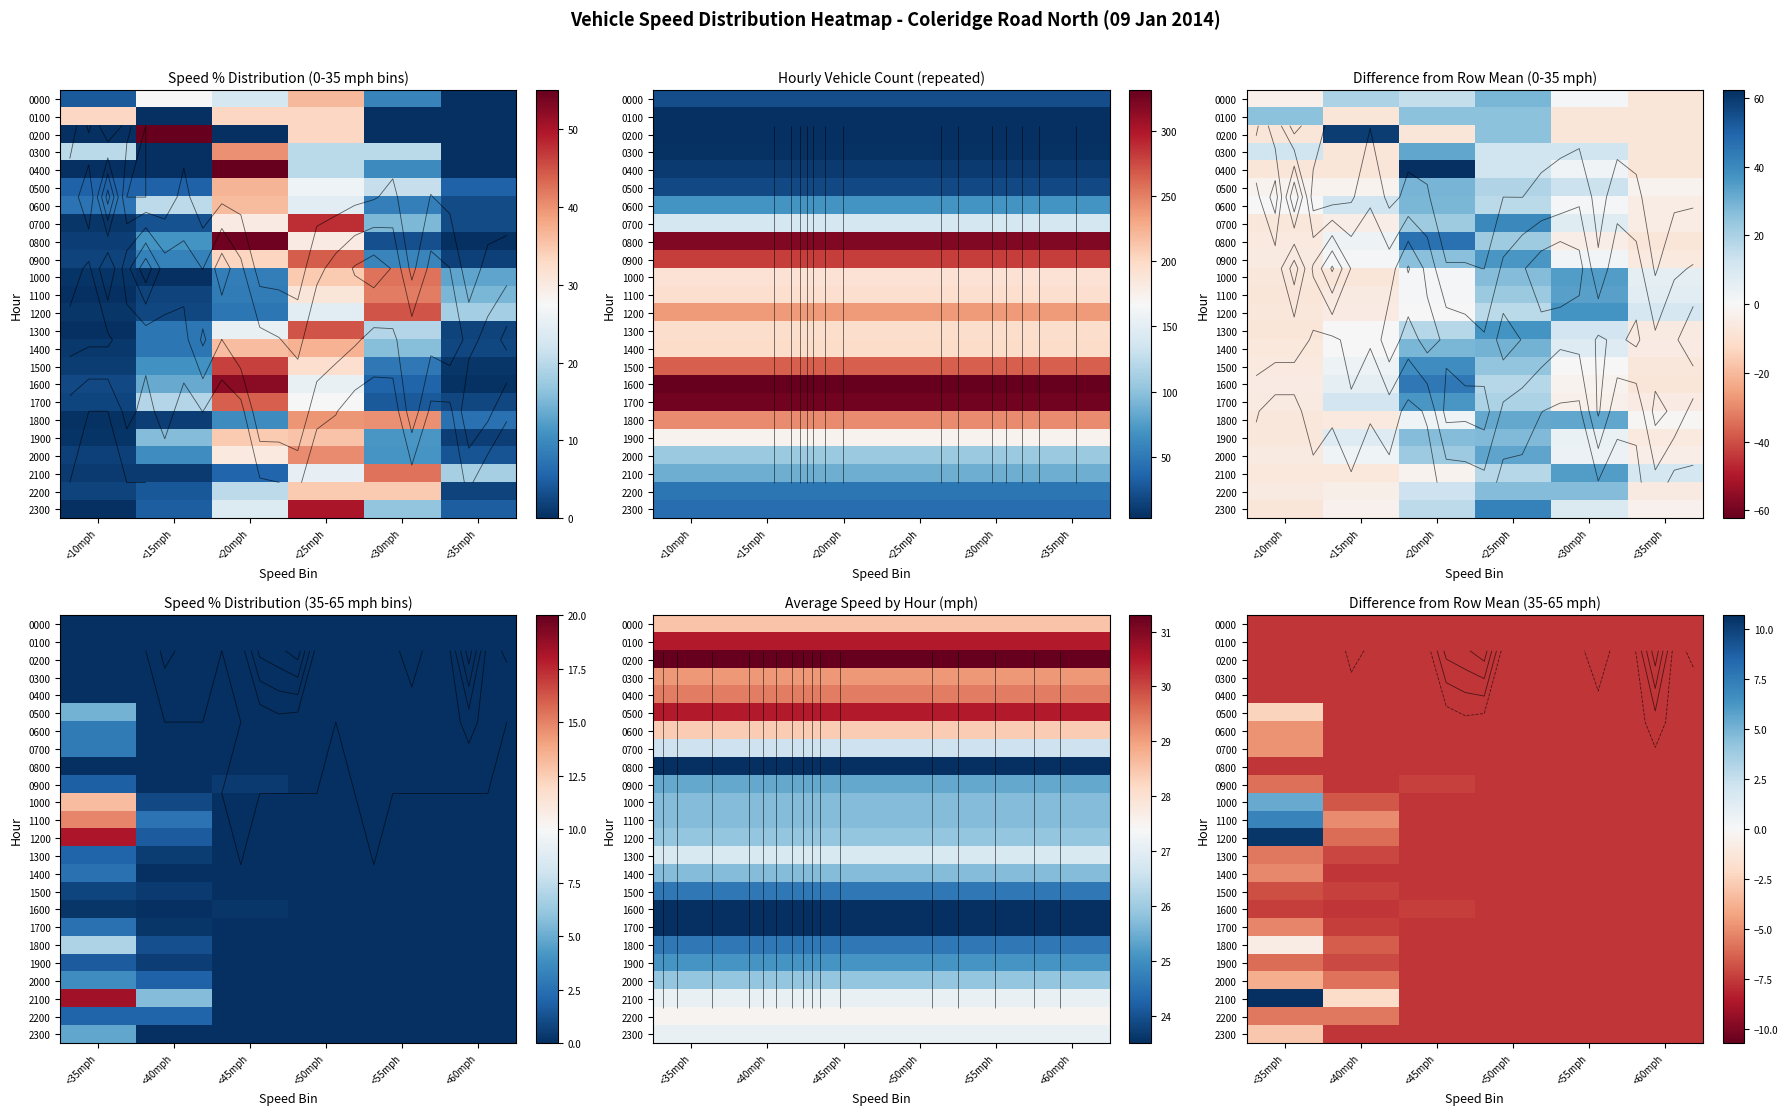

The value of 1700 at <40mph is -3.6. True or false?

False